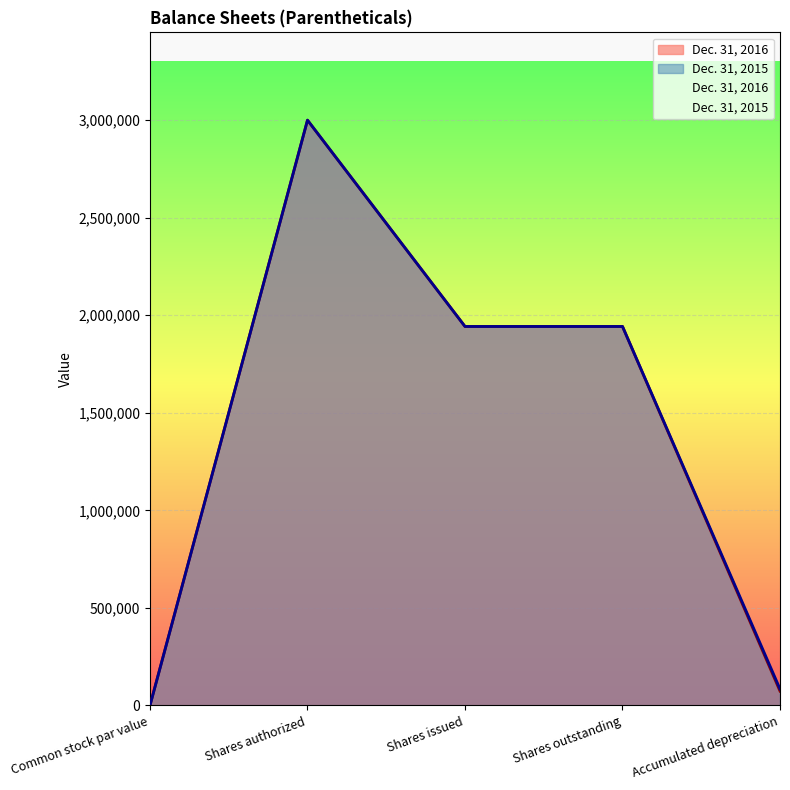

At which category is the sum across all series the highest?

Shares authorized